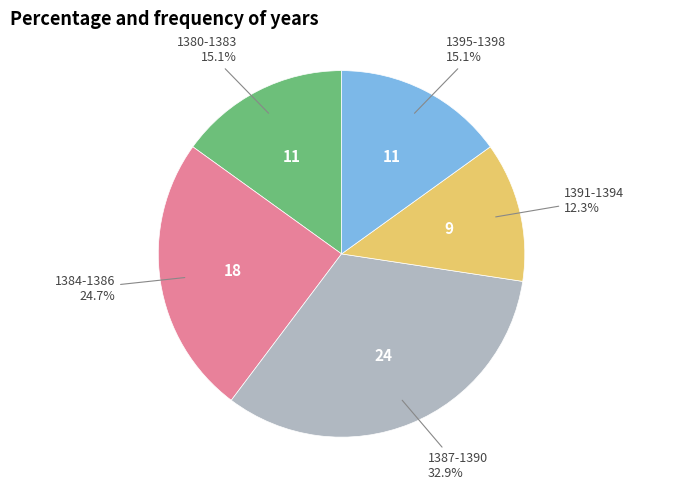

Is there a majority slice in this chart?

No